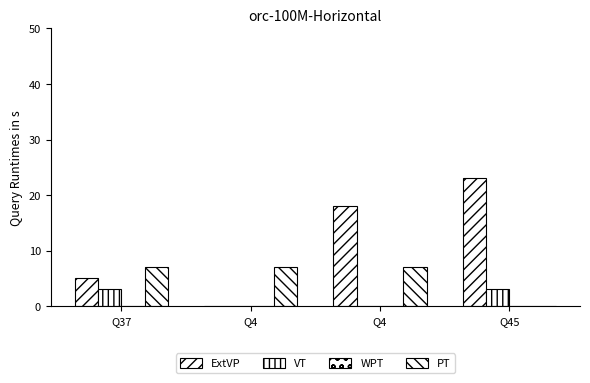

At how many categories does at least one series exceed 20?

1